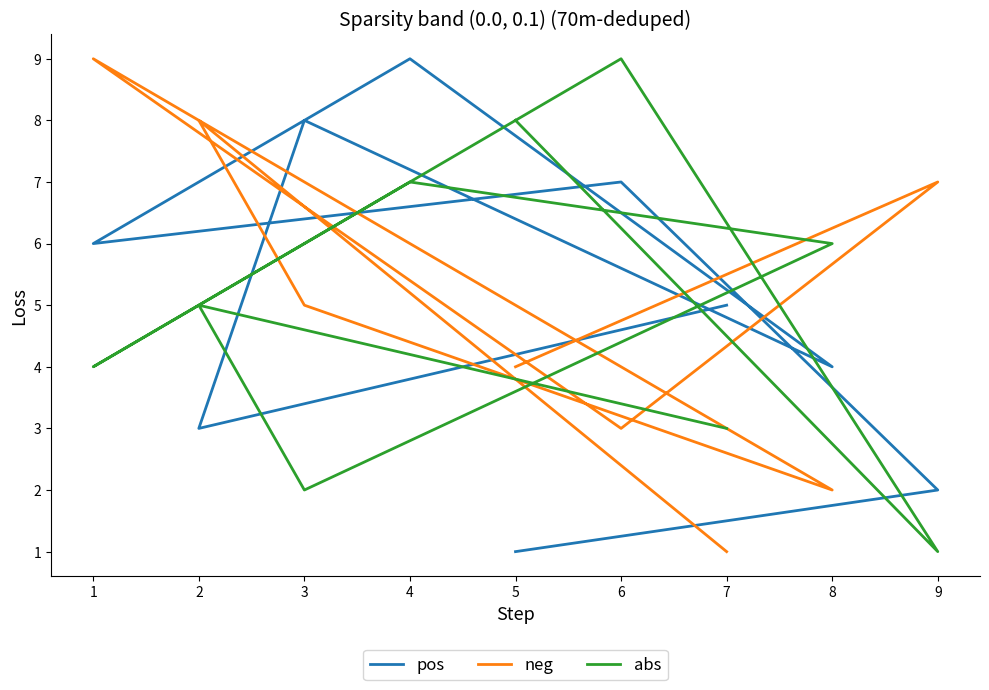

Rank the series at 7 from lowest to highest value.

neg, abs, pos